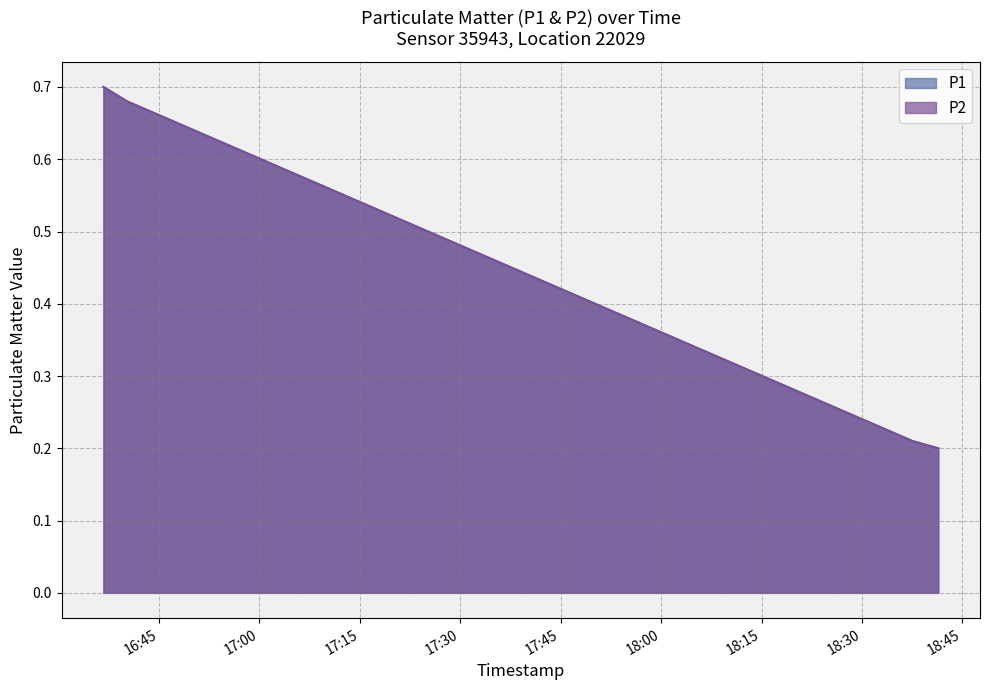

What is the difference between the P2 values at 2023-05-14T18:41:23 and 2023-05-14T16:36:42?

0.5